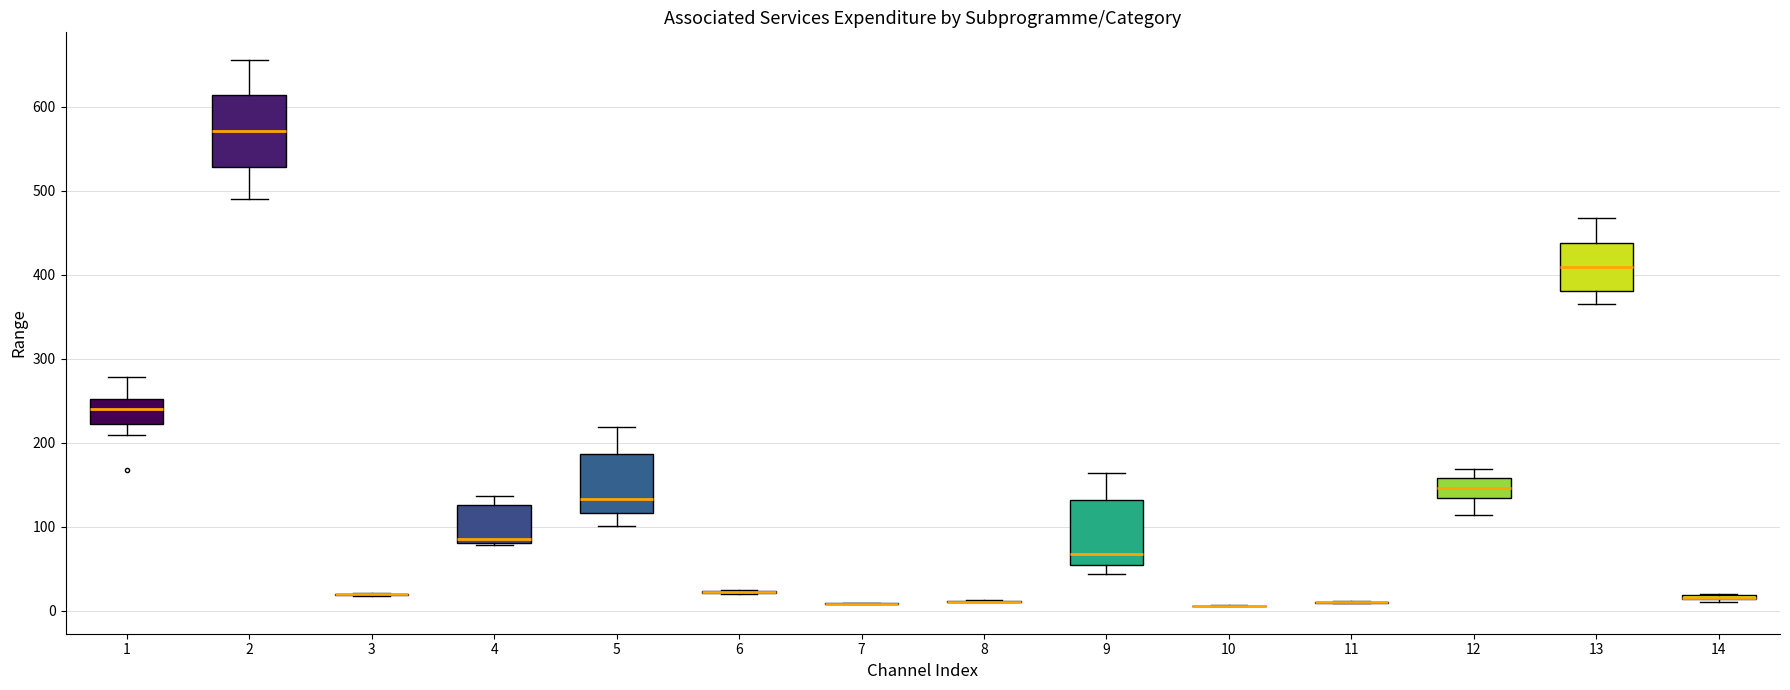

Where is the upper edge of the box at x = 2 on the y-axis? The values are not printed on the chart, so give them approximately, as read against the axis.

610